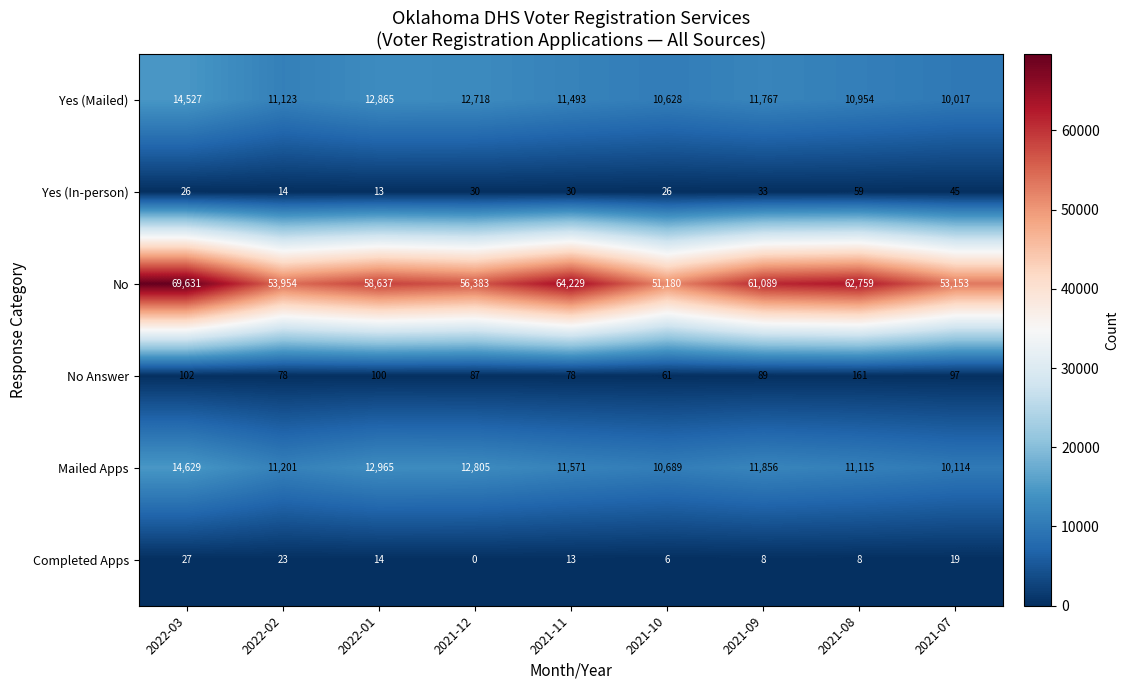

The Yes (Mailed) series shows 7571 at 2021-11. True or false?

False